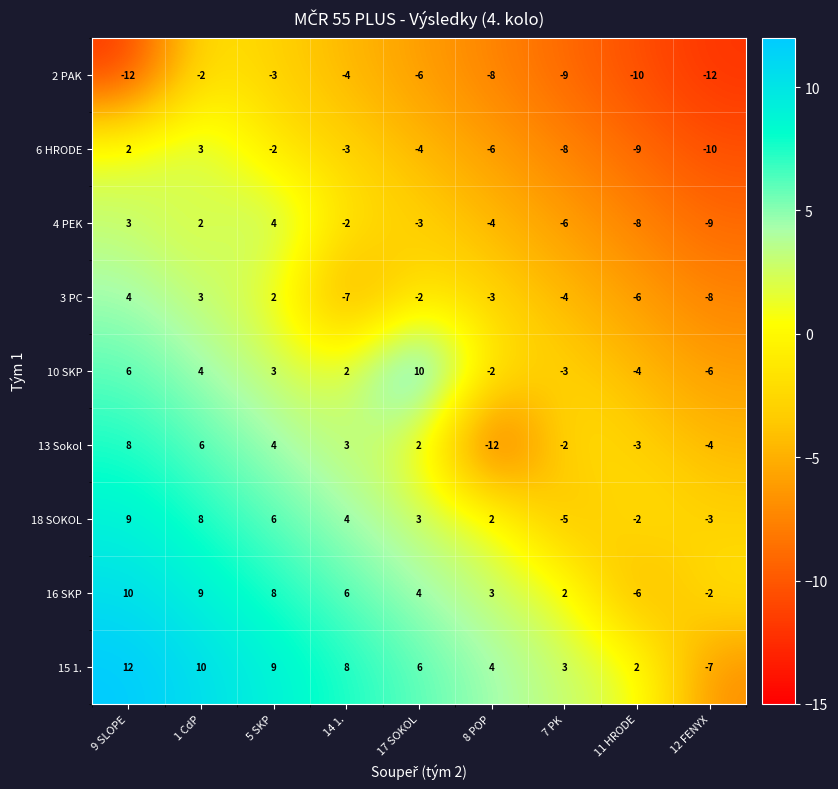

What is the difference between the maximum and minimum values in the 2 PAK series?

10